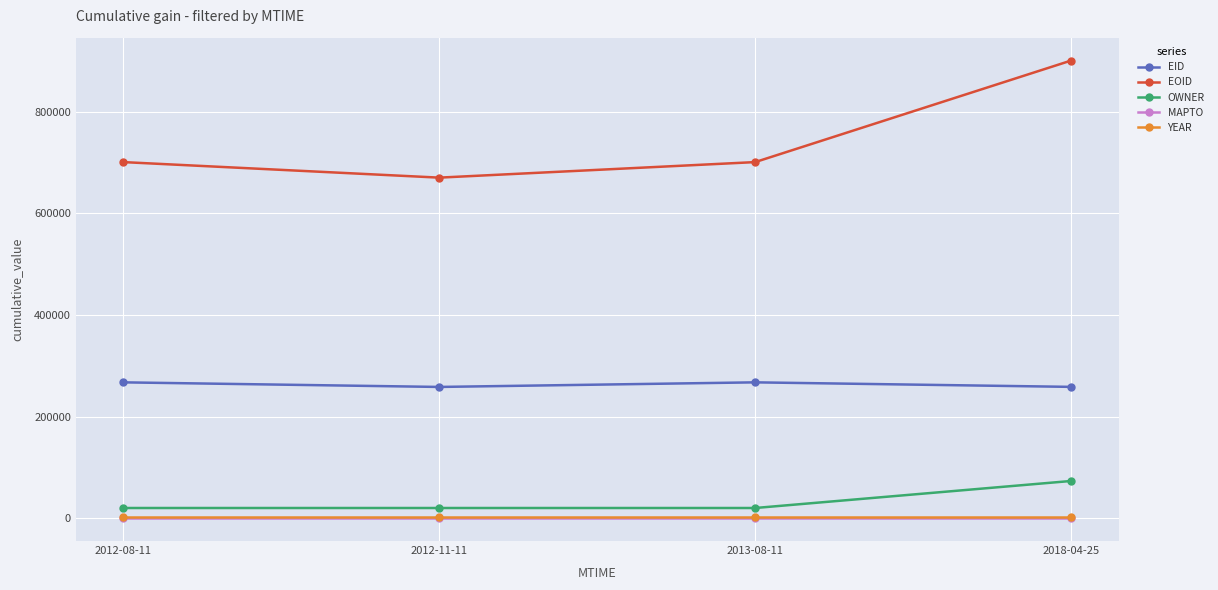

Which label corresponds to the largest value in the chart?

2018-04-25